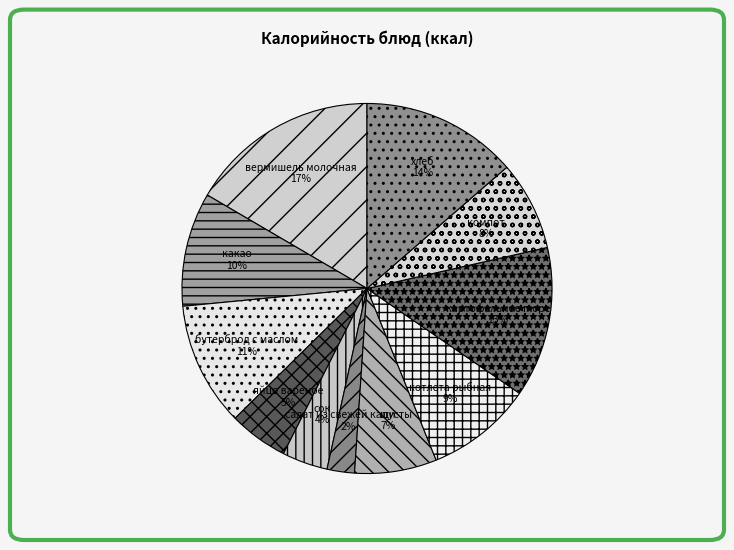

To the nearest percent, what portion does вермишель молочная represent?

17%